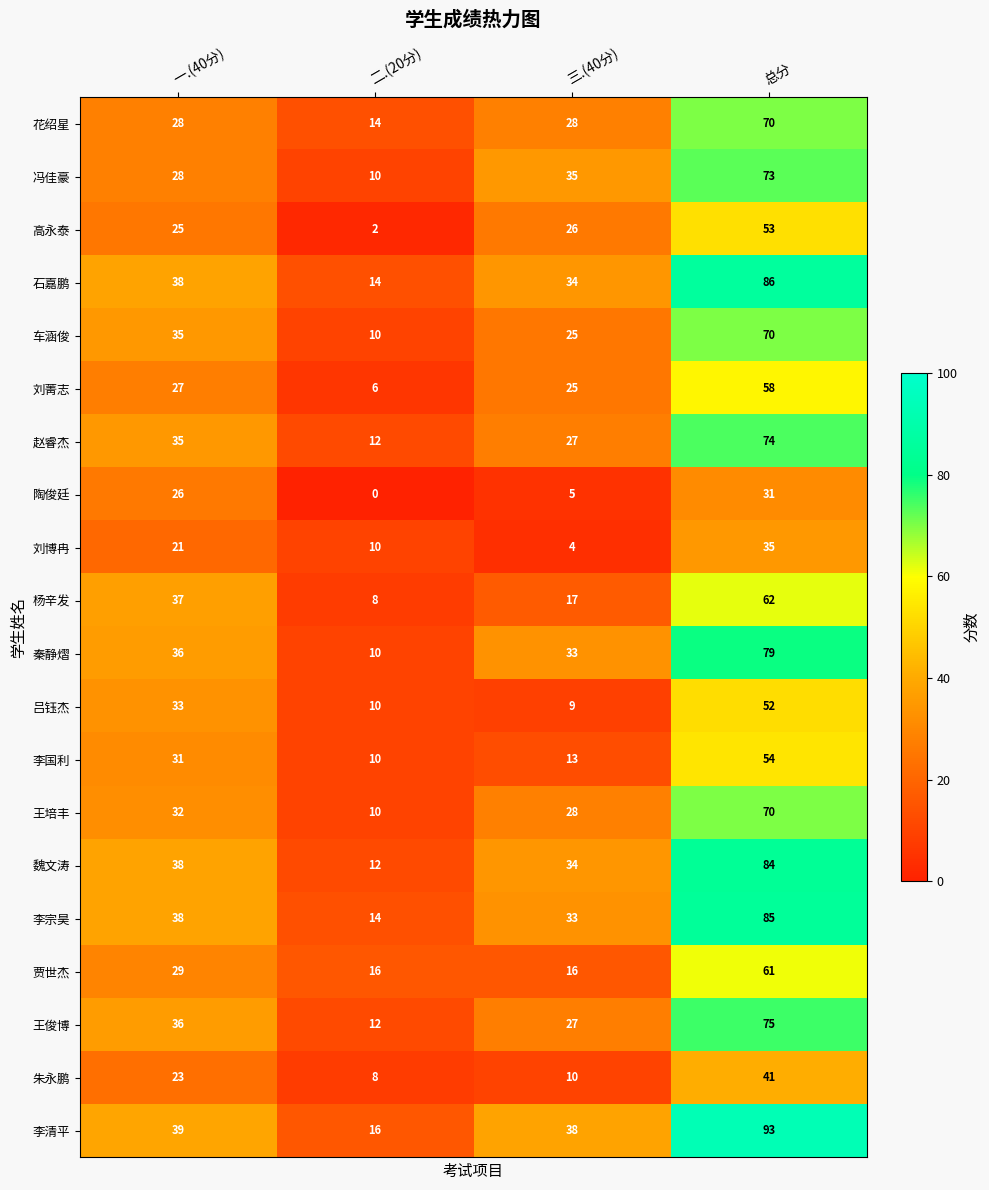

Which series has the largest range (max minus min)?

李清平